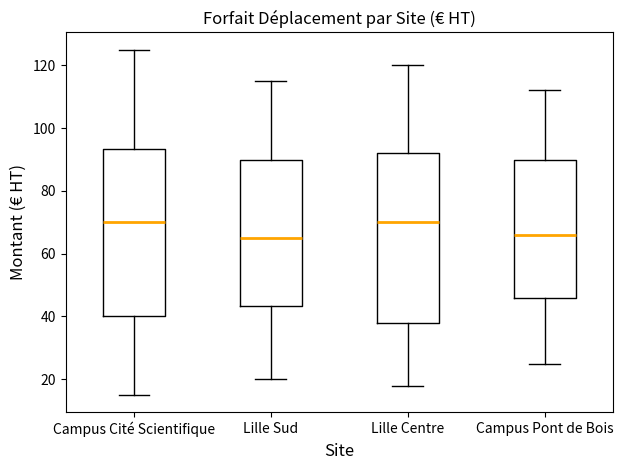

Reading left to right, read every box against the y-axis: the position of its median line, the range the box covers, and the ends of its whiskers. The values are not printed on the chart, so give them approximately, as read against the axis.

Campus Cité Scientifique: median 70, box 40 to 94, whiskers 16 to 126
Lille Sud: median 66, box 44 to 90, whiskers 20 to 116
Lille Centre: median 70, box 38 to 92, whiskers 18 to 120
Campus Pont de Bois: median 66, box 46 to 90, whiskers 26 to 112